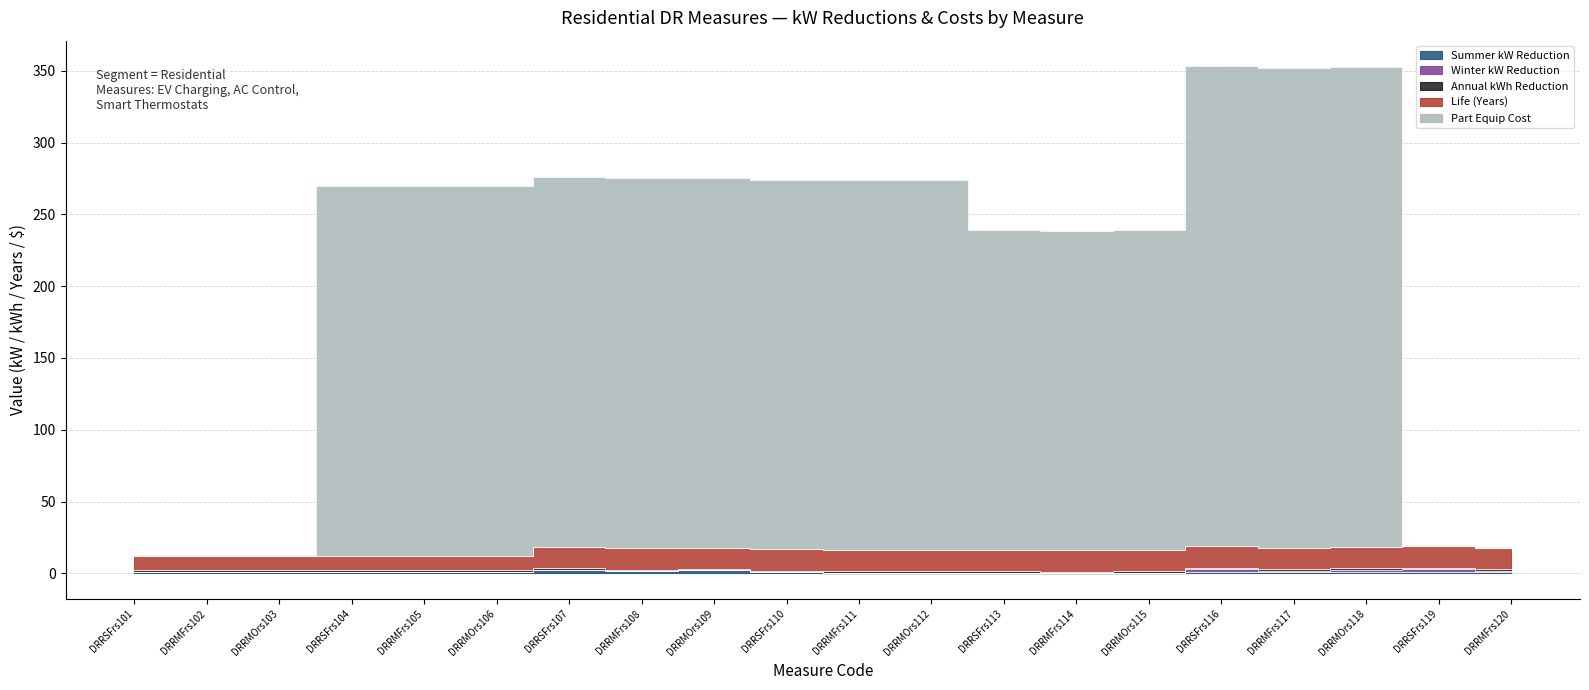

At how many categories does at least one series exceed 268?

3